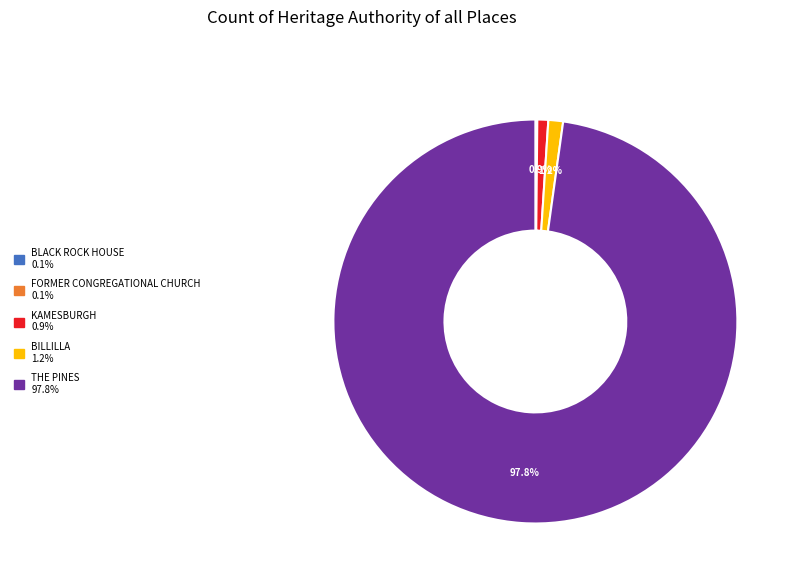

Is there any slice that represents more than half of the pie?

Yes